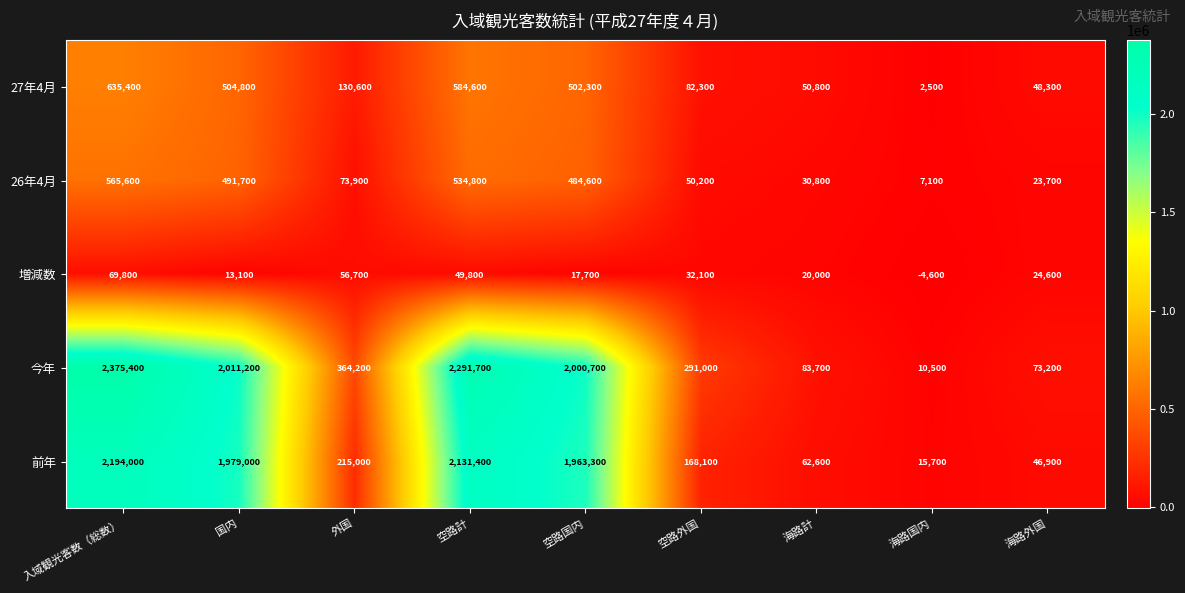

At how many categories does at least one series exceed 1773804?

4